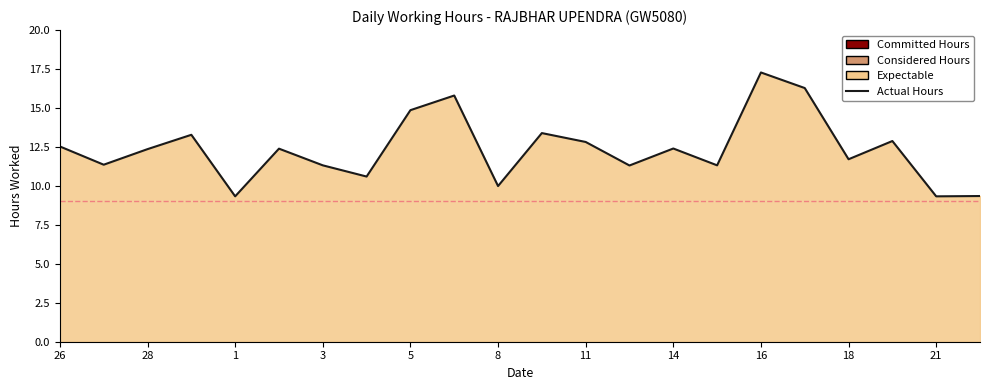

How many points are lower than both their immediate neighbors (excluding endpoints)?

8